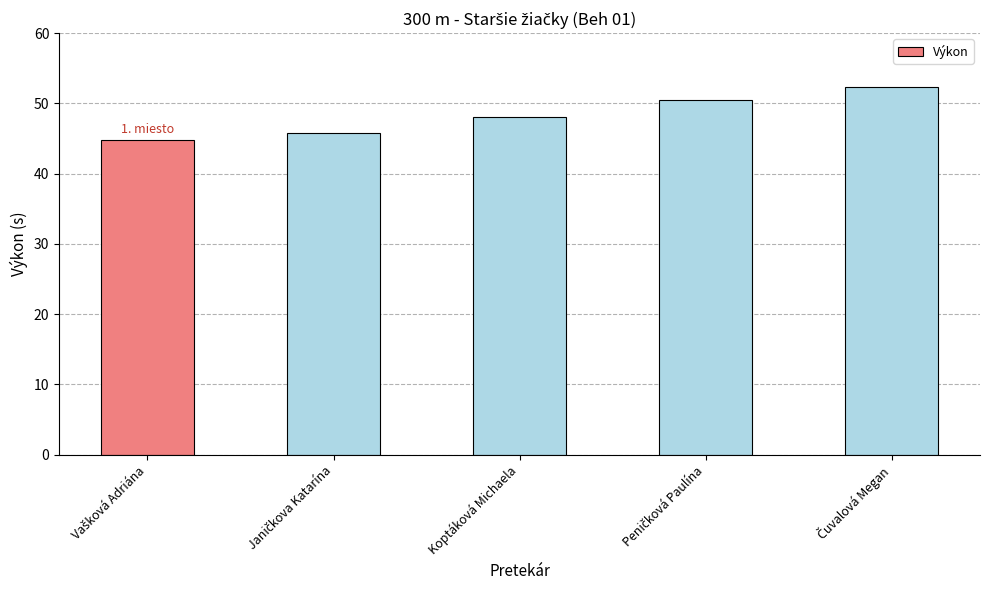

What is the difference between the second highest and minimum values?

5.6